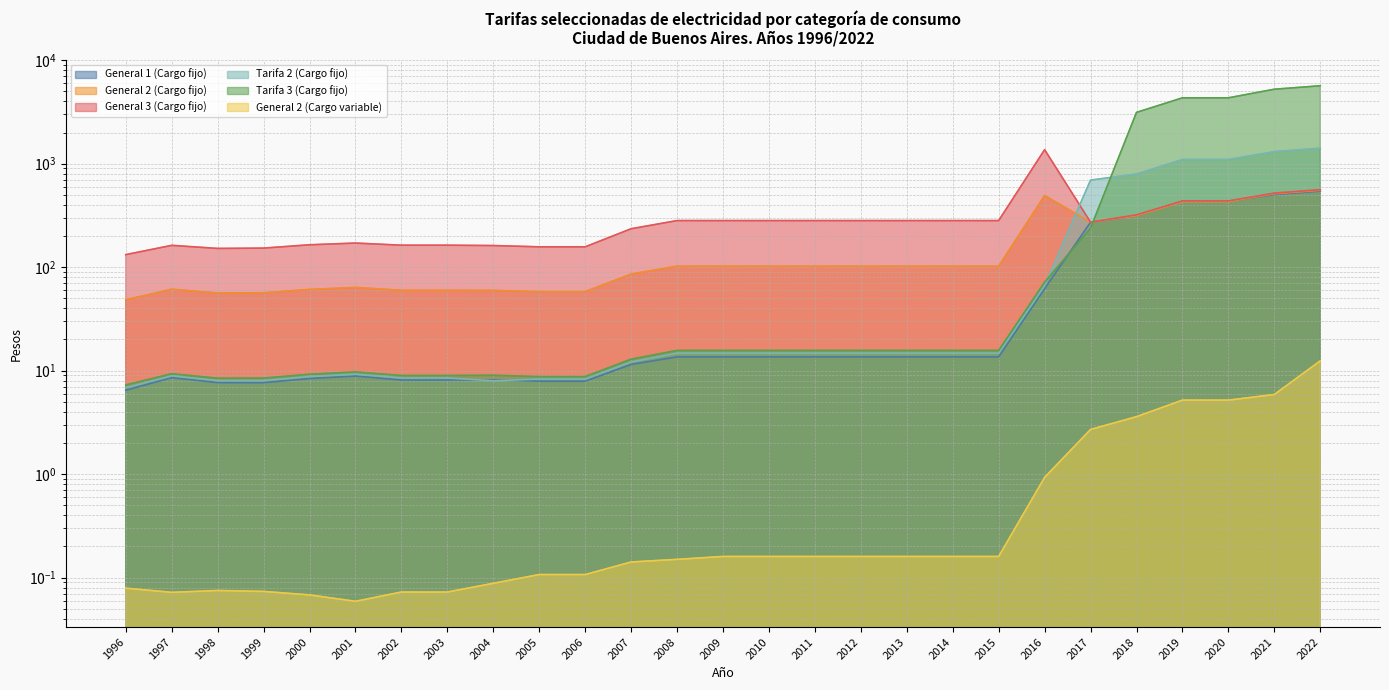

Reading right to left, extract all data points from this chart.

General 1 (Cargo fijo): 543.0	502.8	433.4	433.4	313.8	271.5	61.9	13.6	13.6	13.6	13.6	13.6	13.6	13.6	13.6	11.5	7.9	7.9	8.2	8.1	8.1	8.9	8.4	7.7	7.7	8.6	6.5
General 2 (Cargo fijo): 553.7	512.7	430.3	430.3	313.9	271.9	492.4	102.2	102.2	102.2	102.2	102.2	102.2	102.2	102.2	85.8	58.0	58.0	59.6	59.7	59.7	63.6	60.9	56.5	56.2	61.2	48.4
General 3 (Cargo fijo): 560.8	519.3	436.4	436.4	320.1	272.0	1366.3	282.0	282.0	282.0	282.0	282.0	282.0	282.0	282.0	235.1	157.2	157.2	161.7	163.1	163.1	171.0	164.5	152.8	151.7	162.5	132.2
Tarifa 2 (Cargo fijo): 1412.2	1307.6	1097.8	1097.8	794.5	694.3	66.3	14.8	14.8	14.8	14.8	14.8	14.8	14.8	14.8	12.1	8.3	8.3	8.0	8.5	8.5	9.2	8.8	8.0	8.0	8.9	6.8
Tarifa 3 (Cargo fijo): 5665.2	5245.5	4330.4	4330.4	3132.1	238.7	71.6	15.7	15.7	15.7	15.7	15.7	15.7	15.7	15.7	12.9	8.8	8.8	9.0	9.0	9.0	9.7	9.2	8.5	8.4	9.3	7.3
General 2 (Cargo variable): 12.4	5.9	5.2	5.2	3.6	2.7	0.9	0.2	0.2	0.2	0.2	0.2	0.2	0.2	0.1	0.1	0.1	0.1	0.1	0.1	0.1	0.1	0.1	0.1	0.1	0.1	0.1